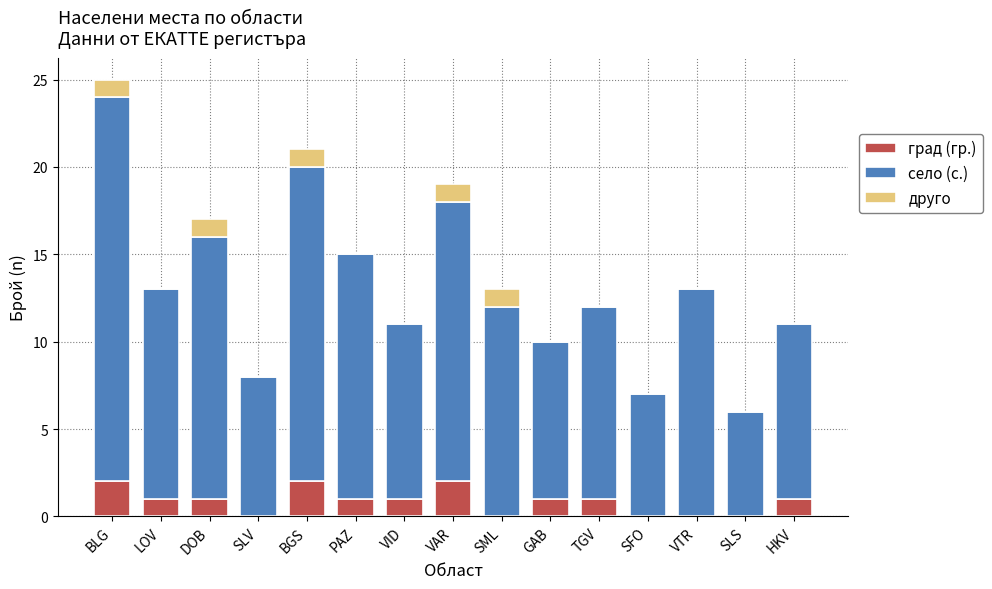

At which category is the sum across all series the highest?

BLG